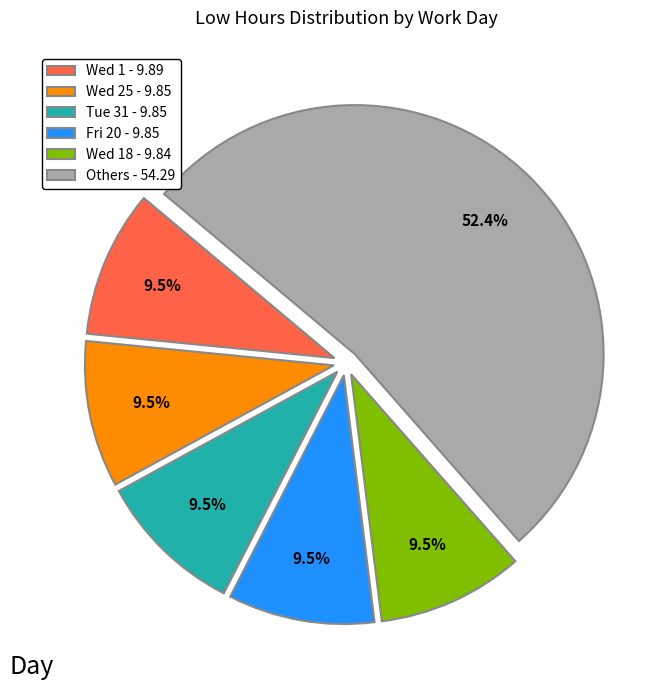

Does any single category account for the majority?

Yes